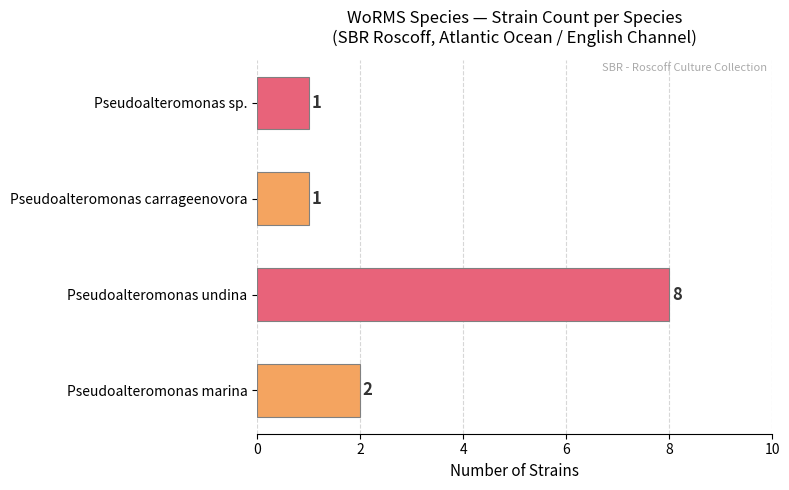

Reading bottom to top, what are all the values shown in this chart?

2	8	1	1